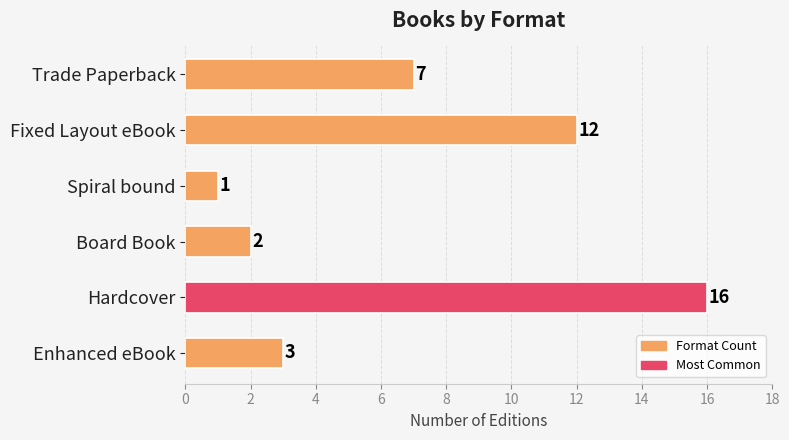

True or false: the data shows 12 at Fixed Layout eBook.

True